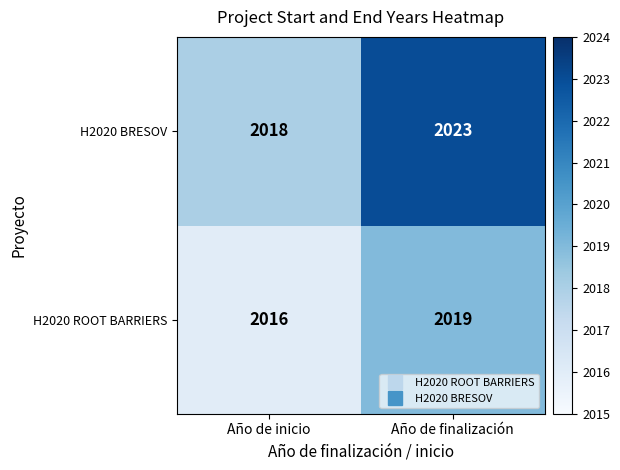

What is the difference between the maximum and minimum values in the H2020 ROOT BARRIERS series?

3